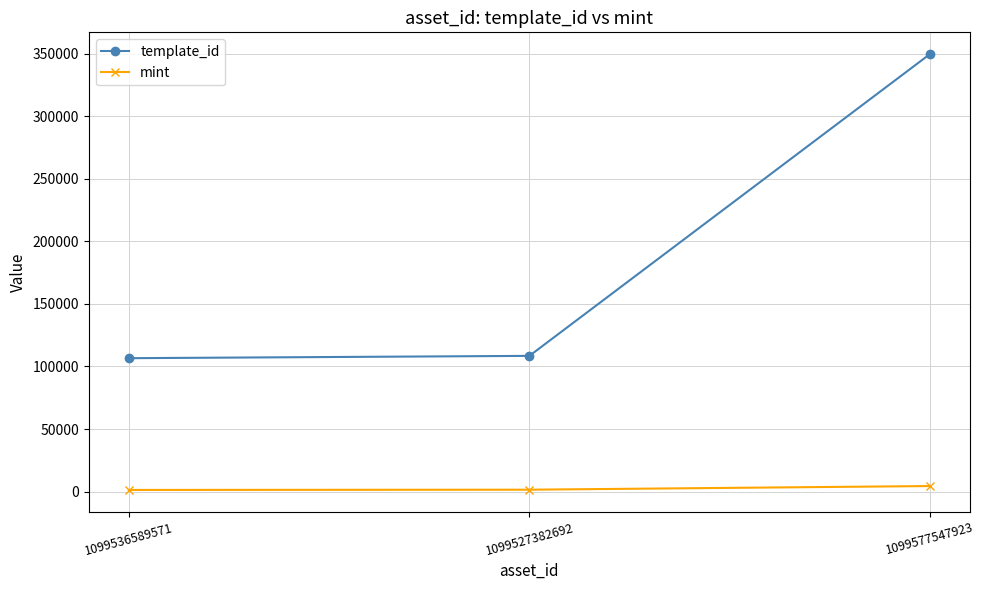

Which series has the widest spread of values?

template_id